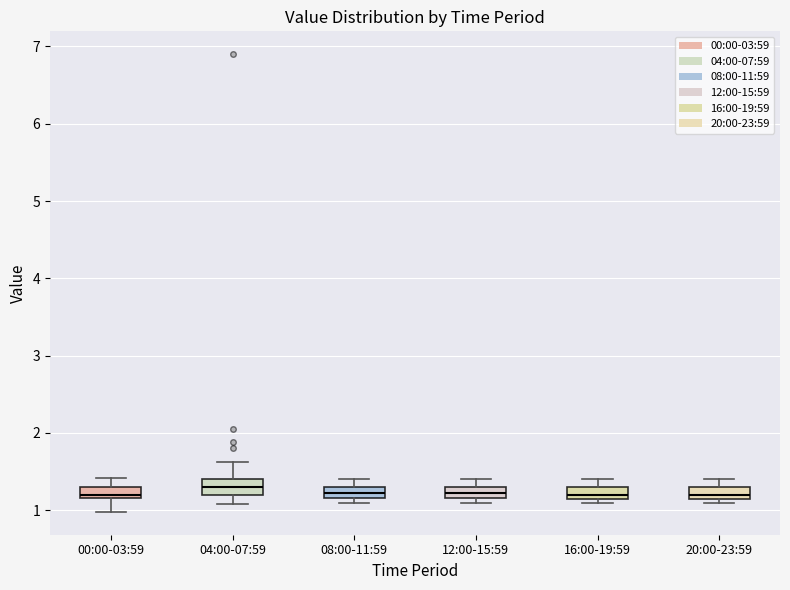

Where is the lower edge of the box for 12:00-15:59 on the y-axis? The values are not printed on the chart, so give them approximately, as read against the axis.

1.2